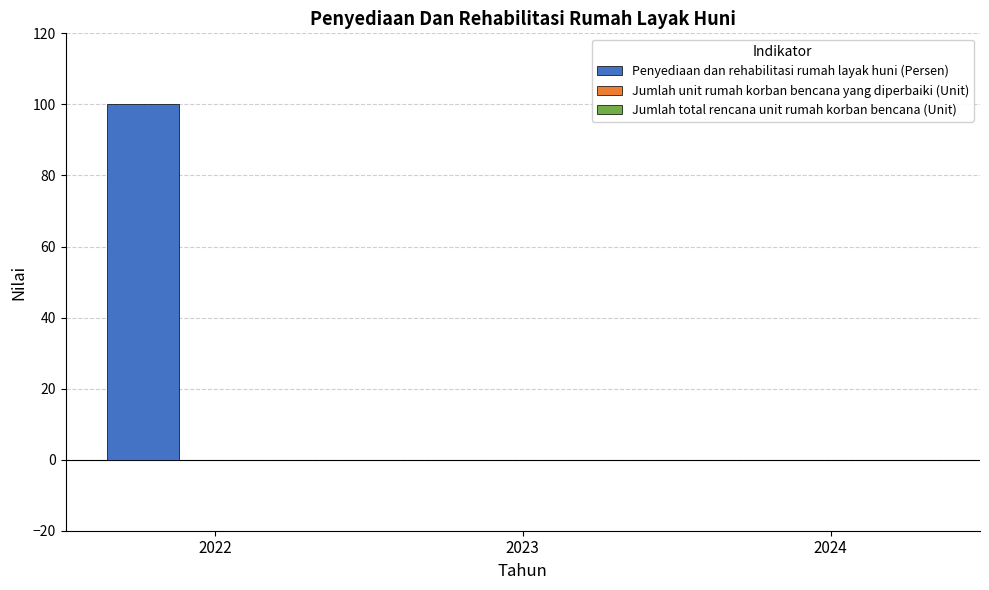

Between 2022 and 2023, which is larger?

2022